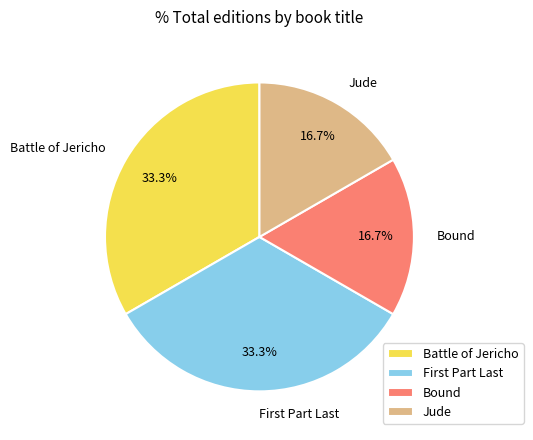

Does Battle of Jericho account for over 50% of the chart?

No